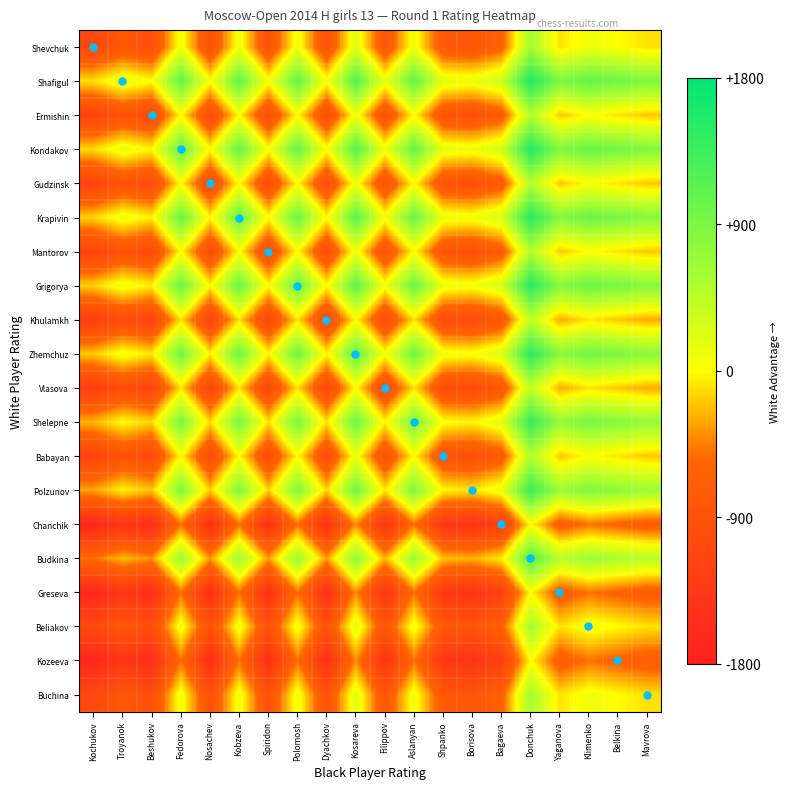

What is the difference between the highest and lowest values at Kochukov?

0.4